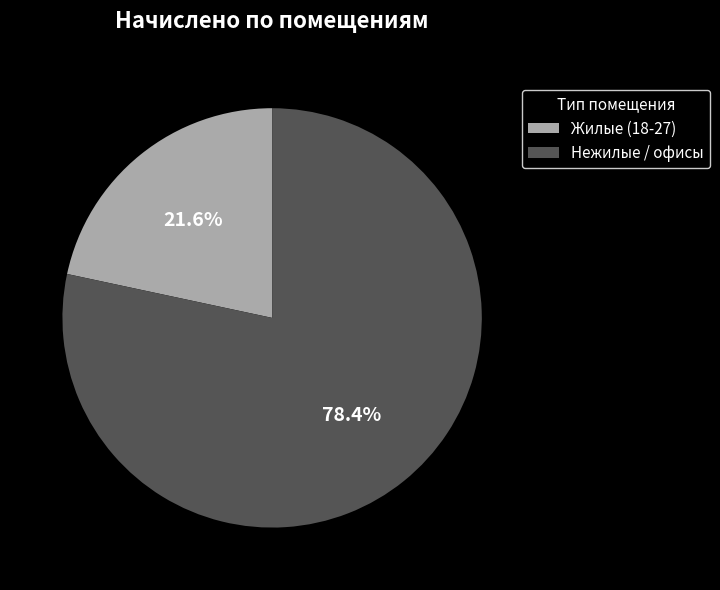

What percentage do Нежилые / офисы and Жилые (18-27) together represent?

100.0%